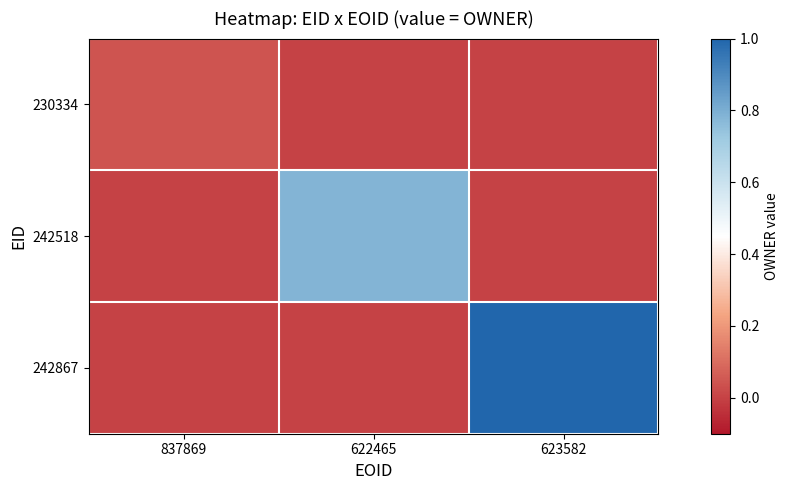

How many categories are shown in the chart?

3